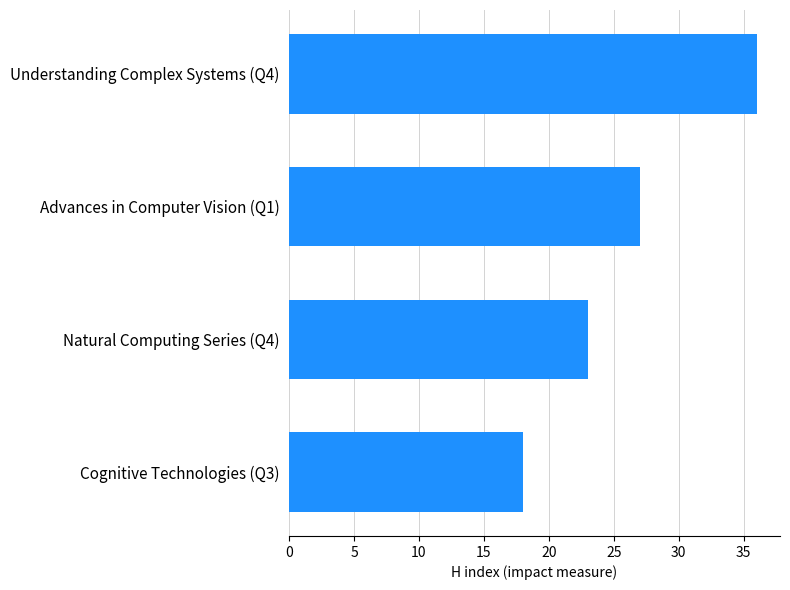

How many distinct data groups are displayed?

1